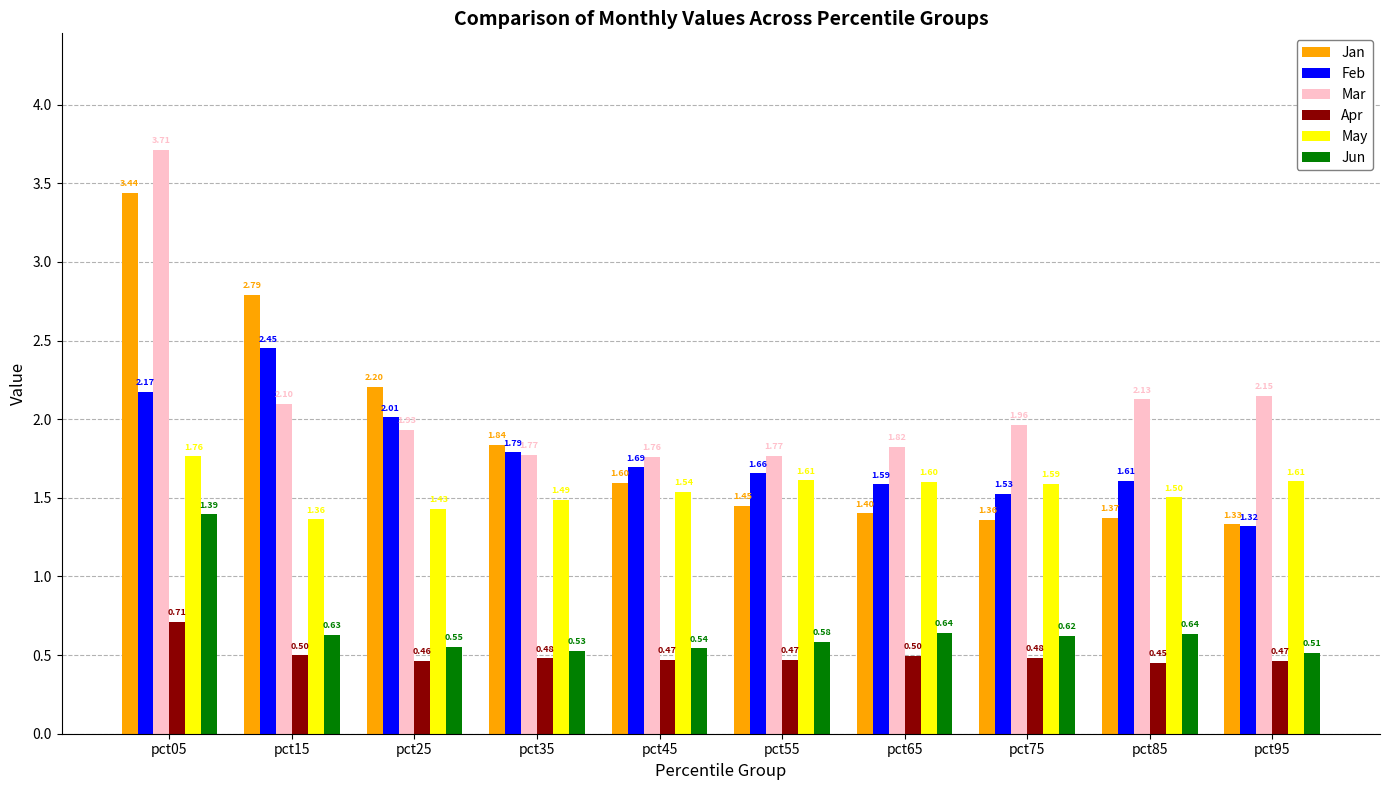

What value does the May series have at pct75?

1.6